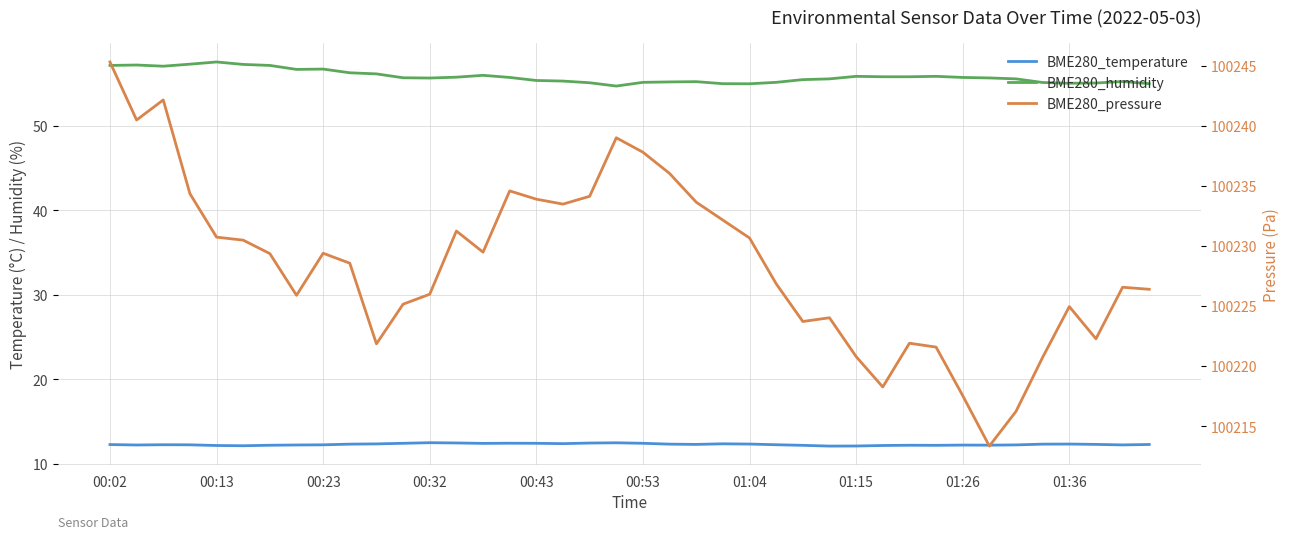

Is it true that BME280_pressure equals 159755.5 at 30?

False